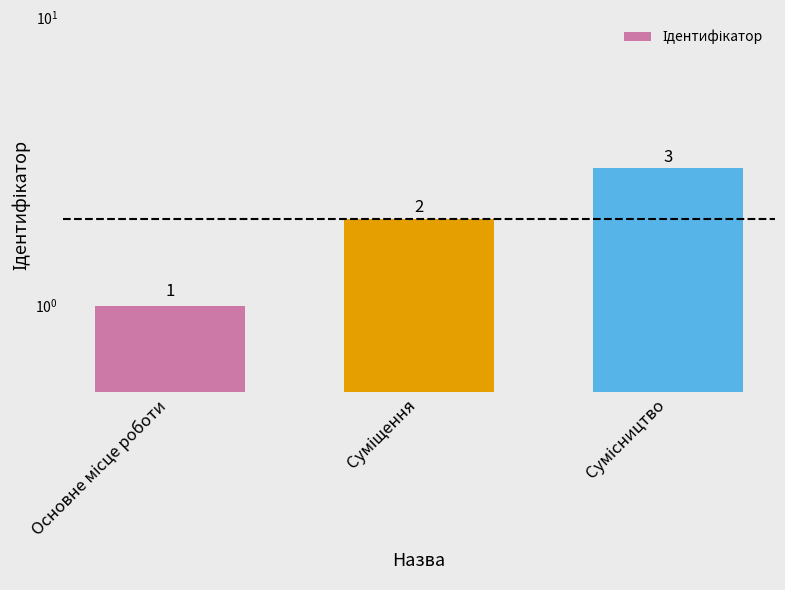

The chart shows a value of 2 at Суміщення. True or false?

True